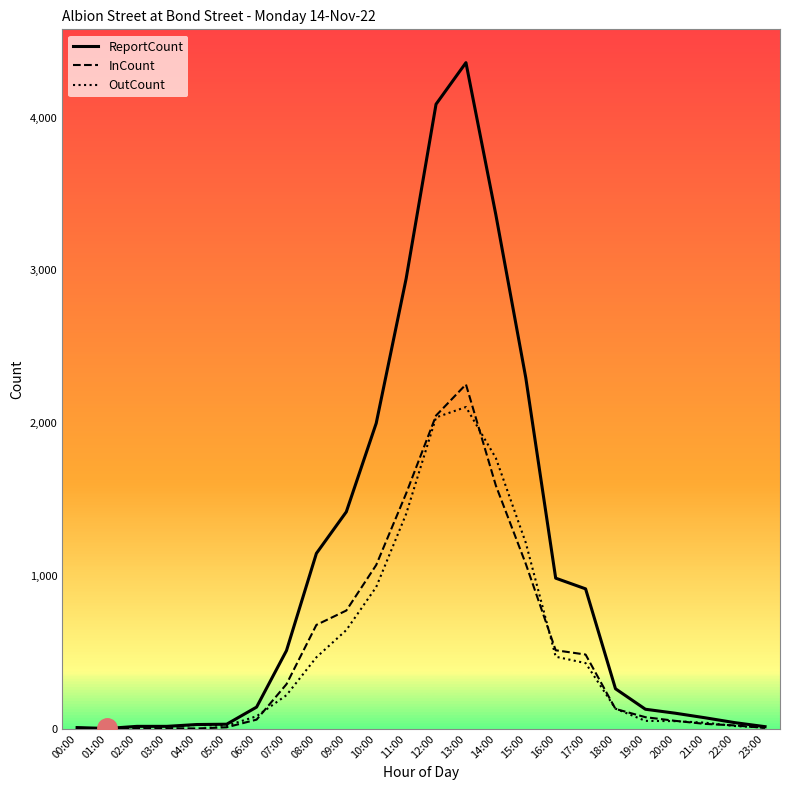

Which category has the highest value in the ReportCount series?

13:00